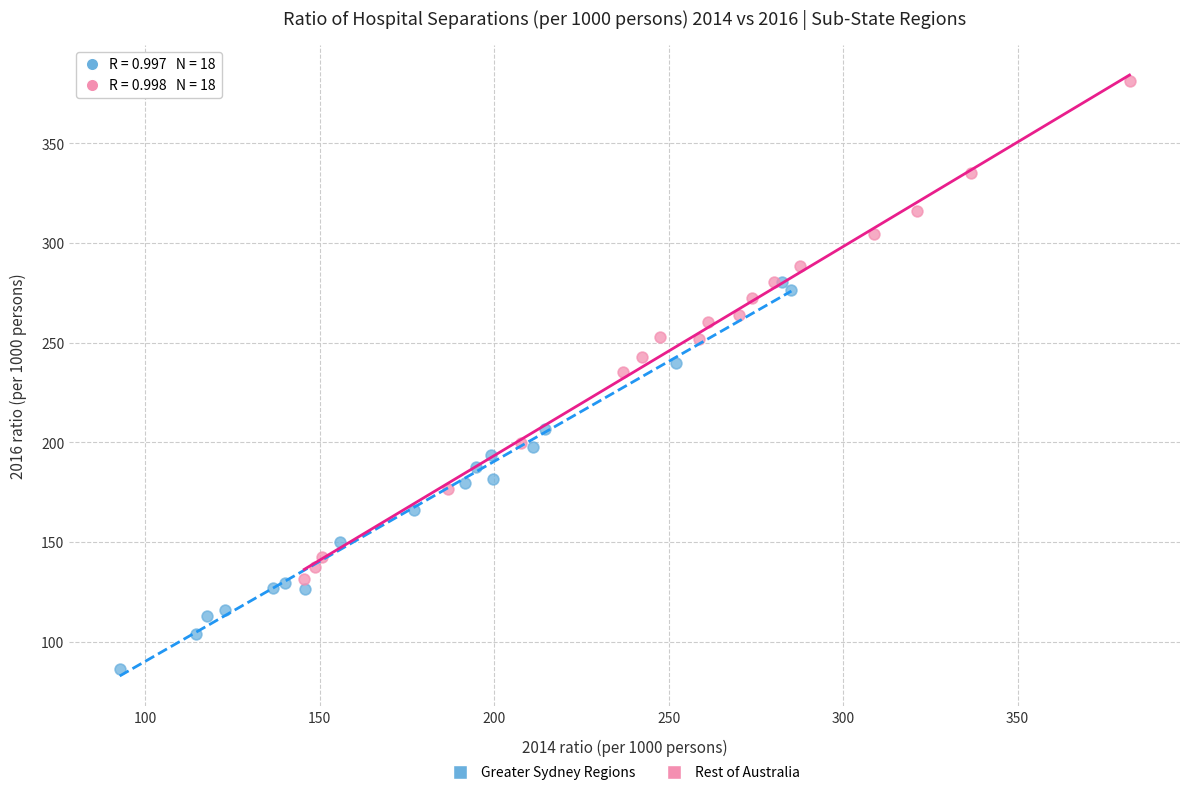

Which series has the largest Y range (max minus min)?

Rest of Australia